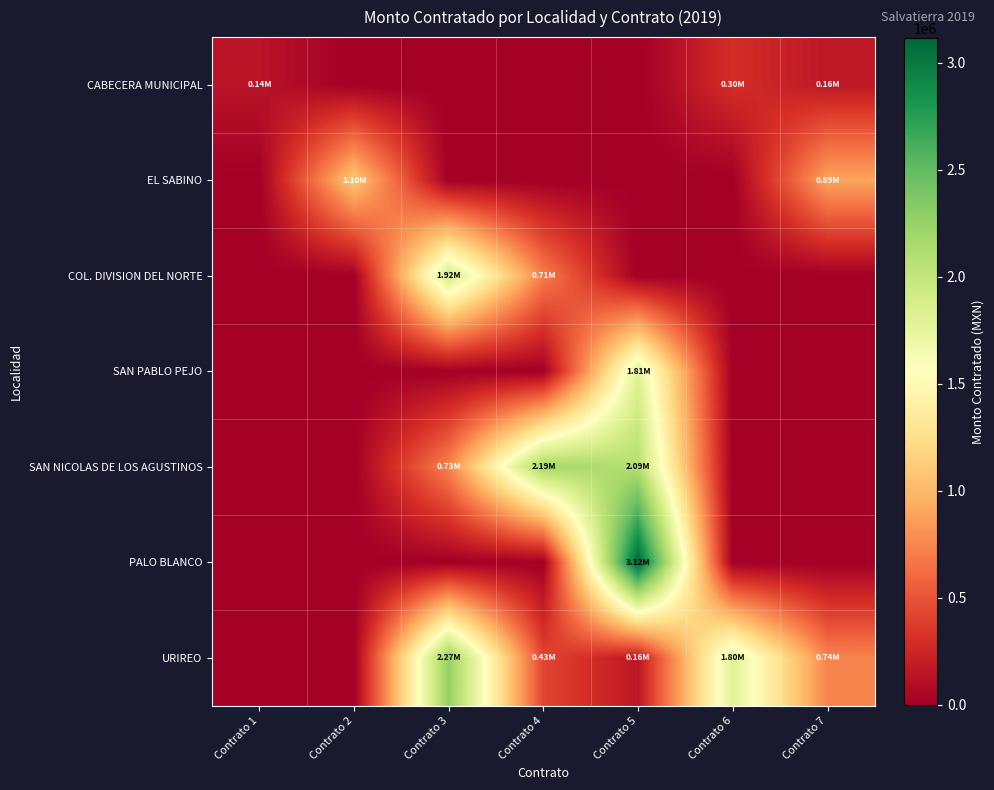

Which series has the largest total across all categories?

URIREO